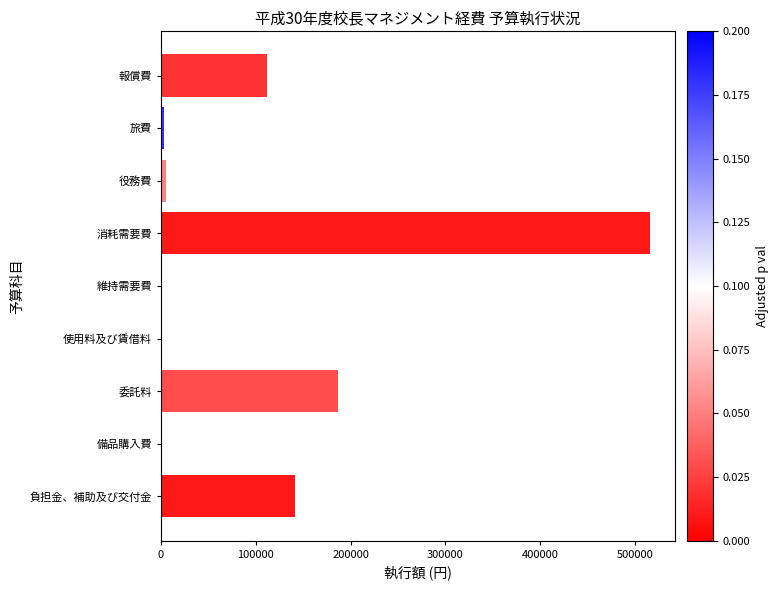

How many series are shown in this chart?

1